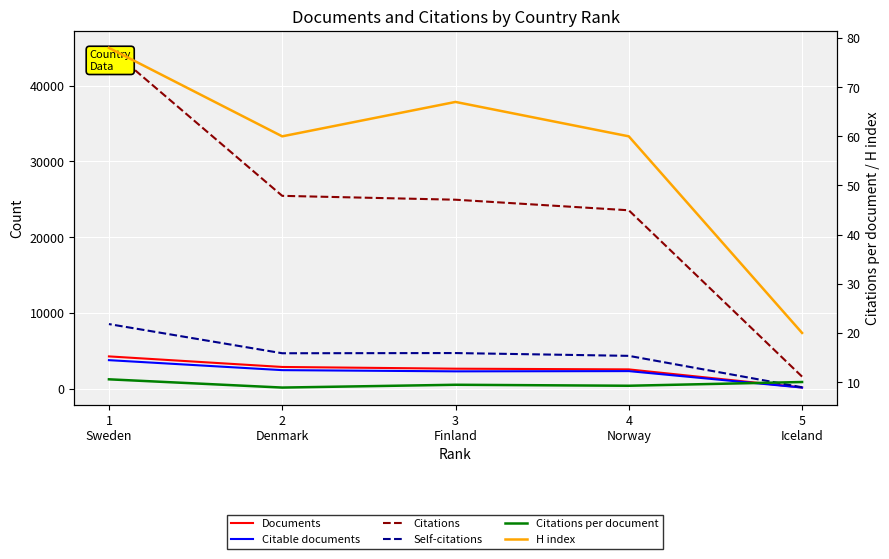

True or false: Citations per document has more than 1 interior local peaks.

False